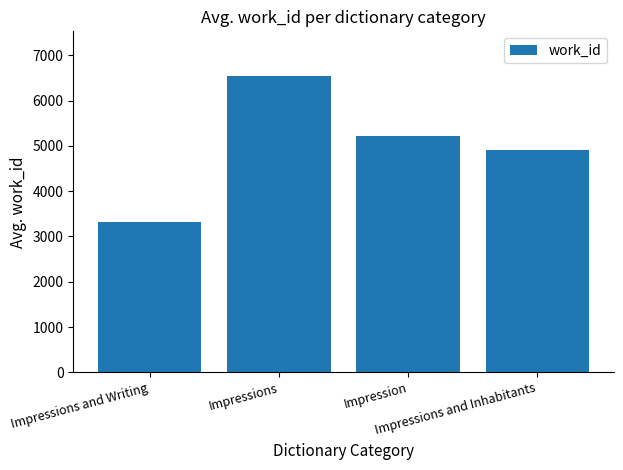

Reading left to right, what are all the values shown in this chart?

Impressions and Writing=3310.0	Impressions=6546.6	Impression=5225.0	Impressions and Inhabitants=4909.0